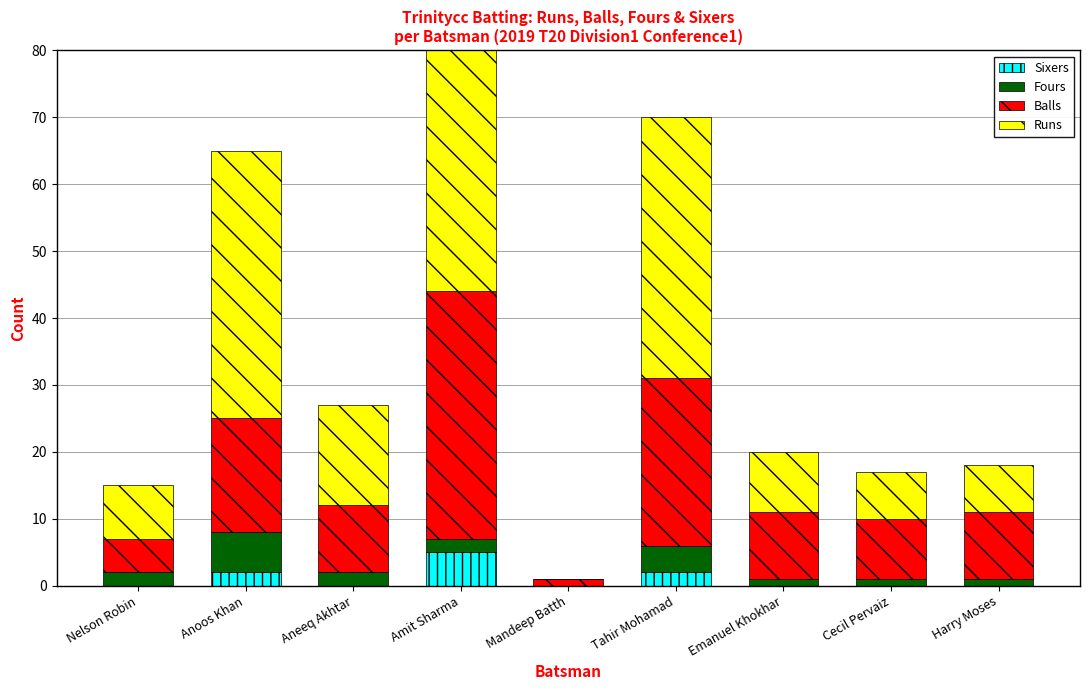

At how many categories does at least one series exceed 29?

3